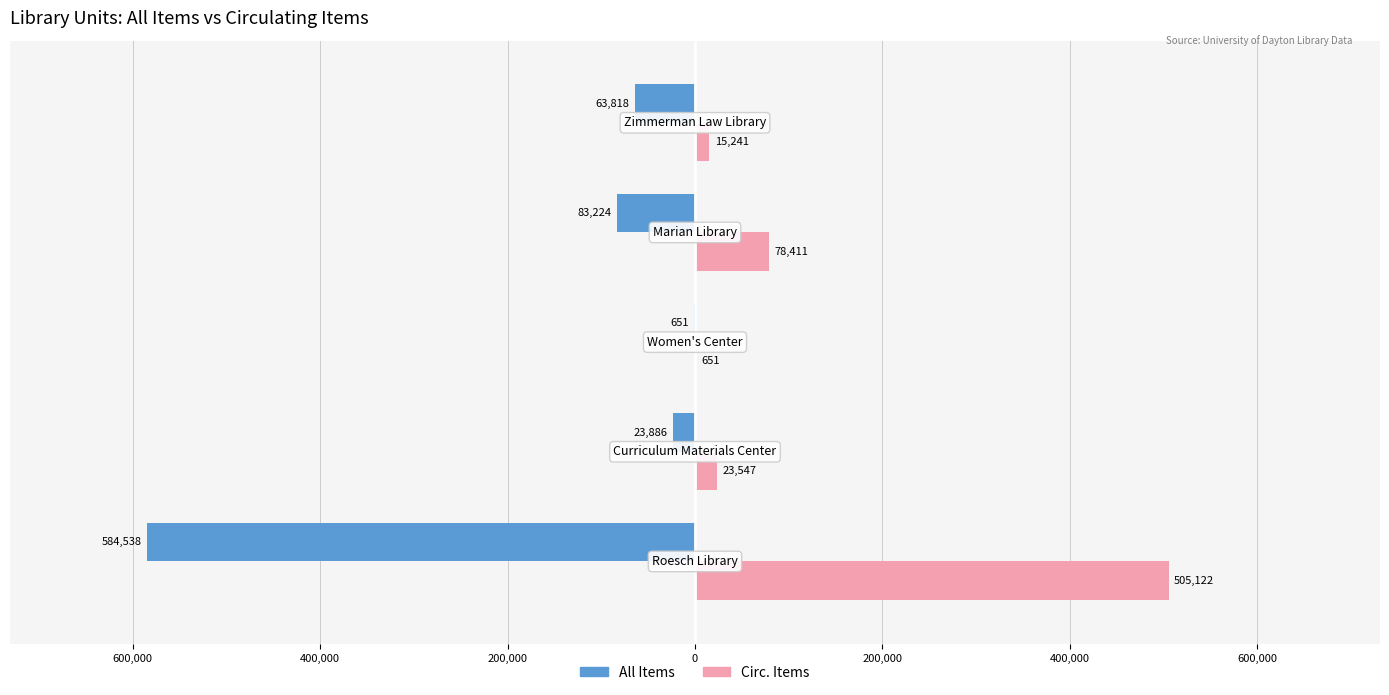

What are all the series names shown in the legend?

All Items, Circ. Items